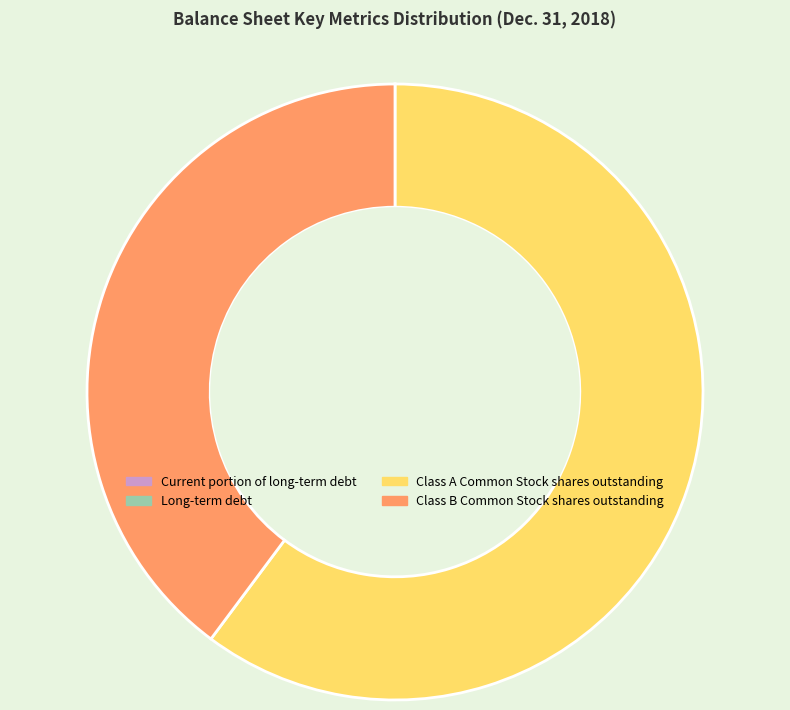

Is it true that Class A Common Stock shares outstanding is 60% of the pie?

True